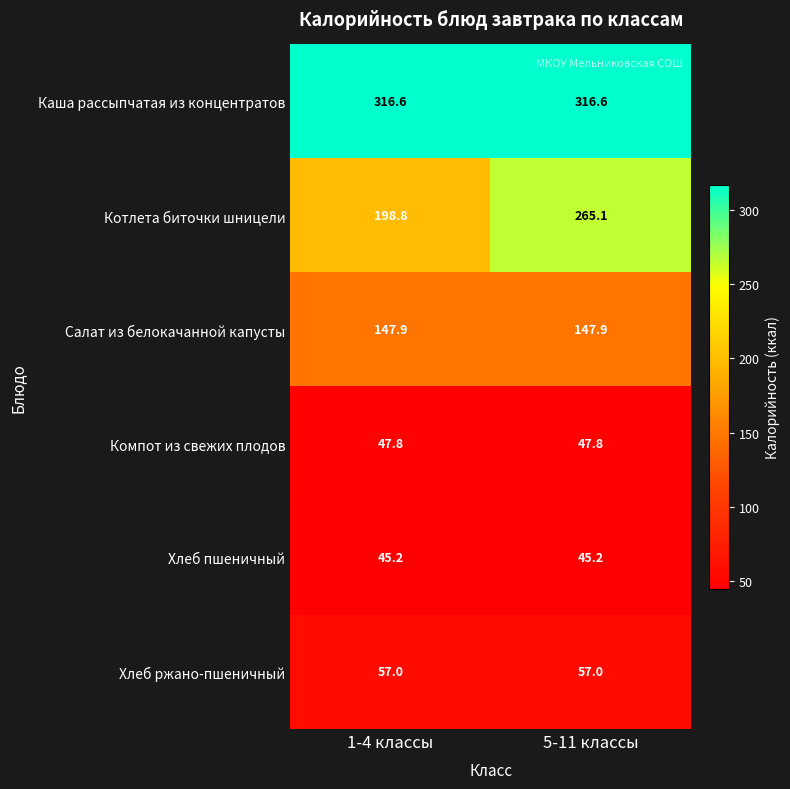

What is the approximate value of Хлеб пшеничный at 1-4 классы?

45.2